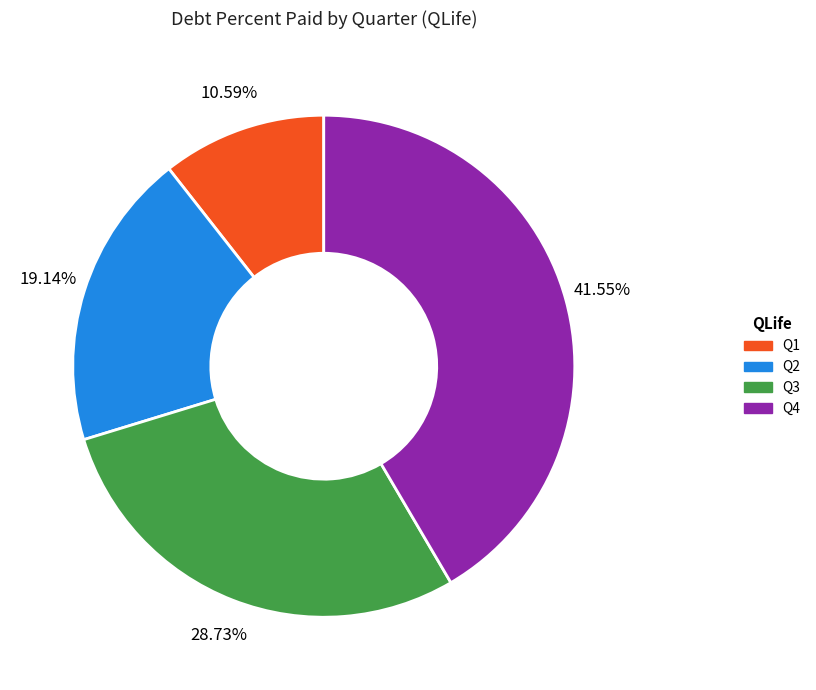

Is there a majority slice in this chart?

No